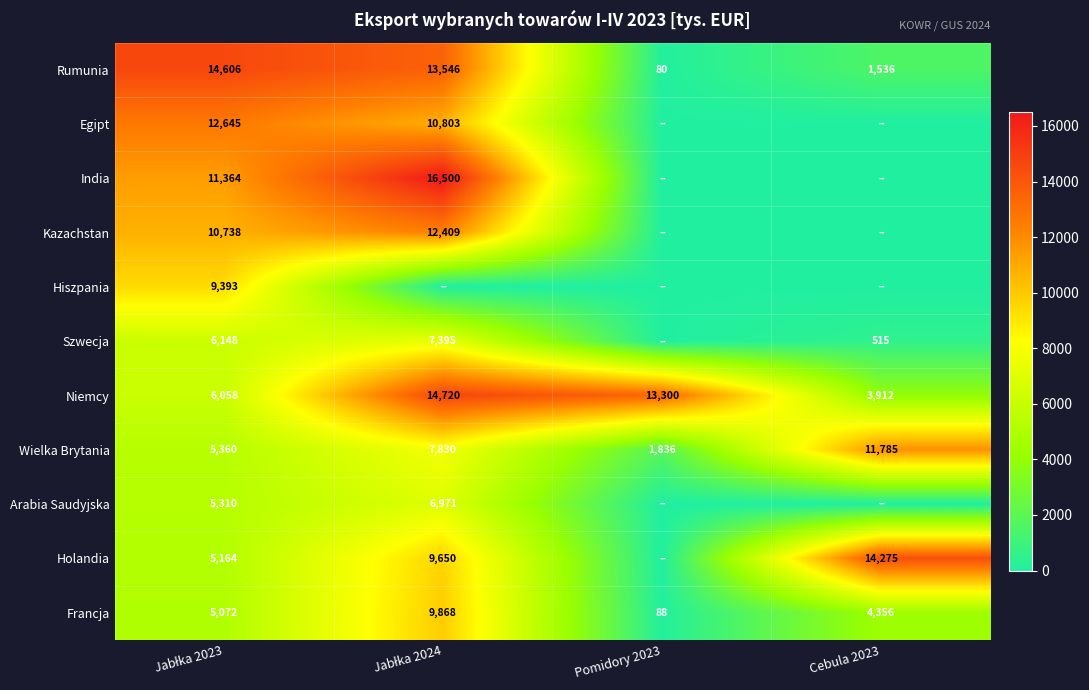

What is the difference between the second highest and minimum values in the Niemcy series?

9388